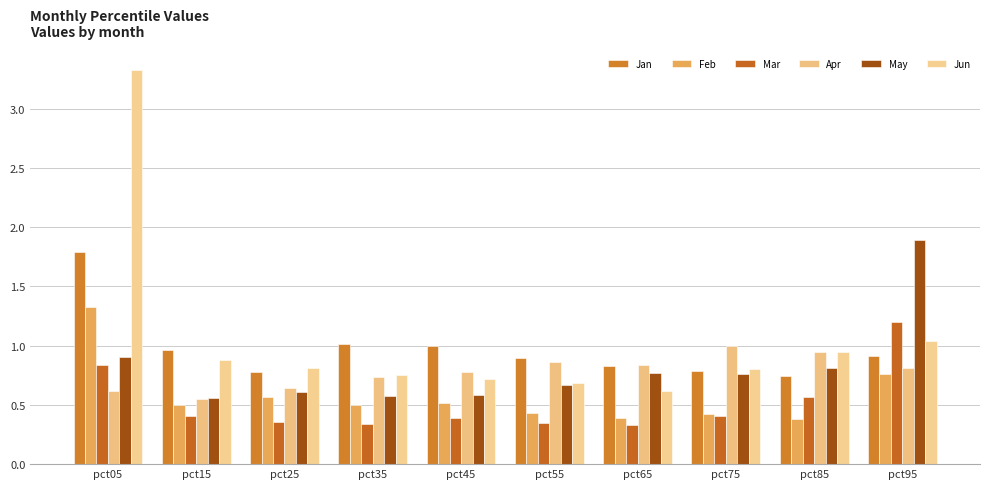

Which has a higher value, pct35 or pct05?

pct05